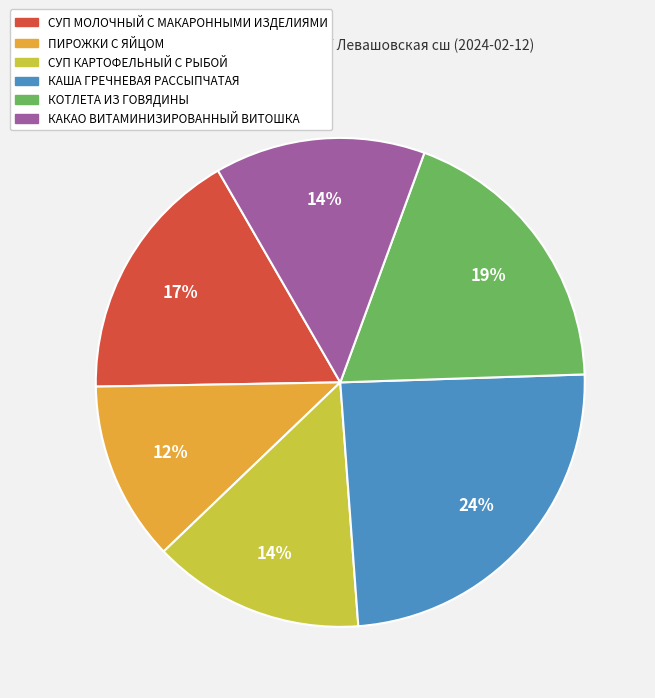

The ПИРОЖКИ С ЯЙЦОМ slice represents 5% of the pie. True or false?

False